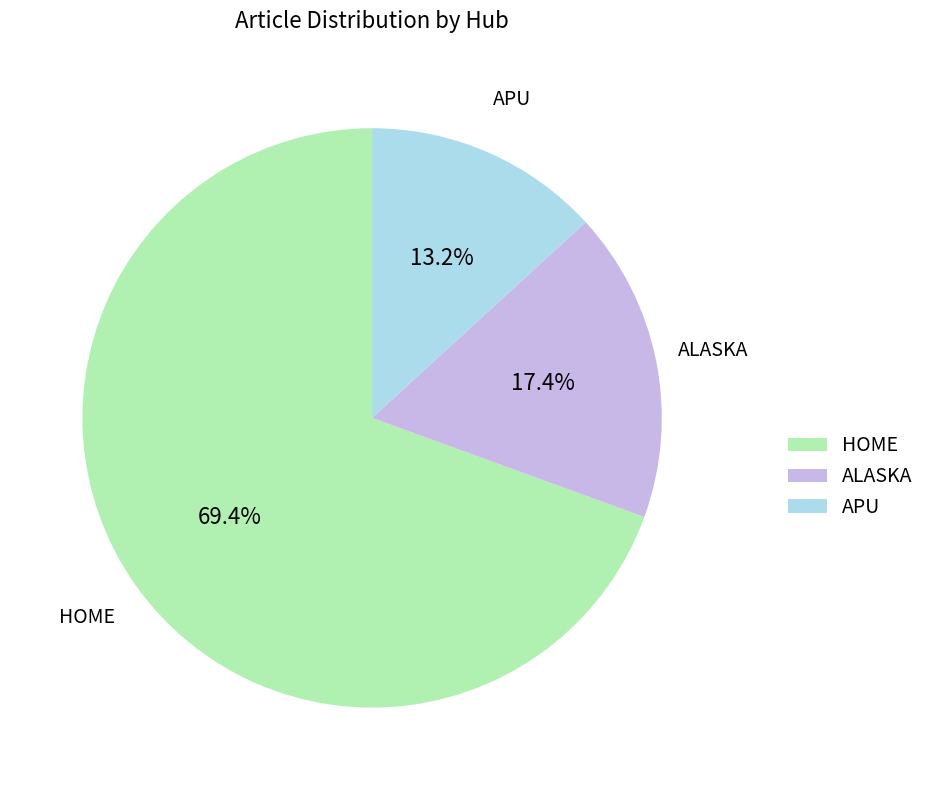

Which slice is the largest?

HOME